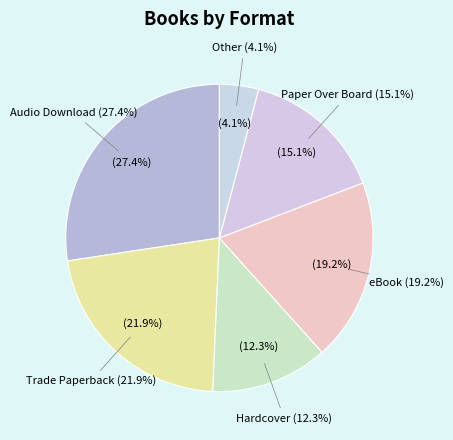

How many segments does this pie chart have?

6